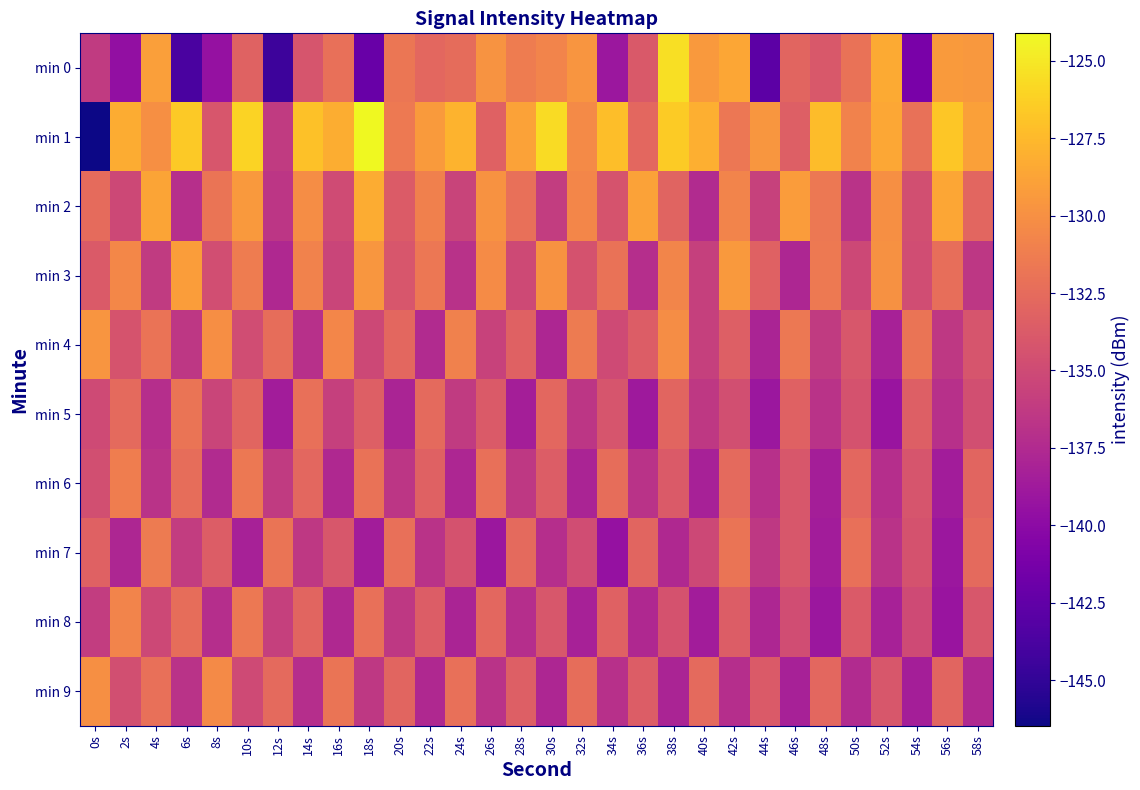

Which category has the lowest value across all series?

0s